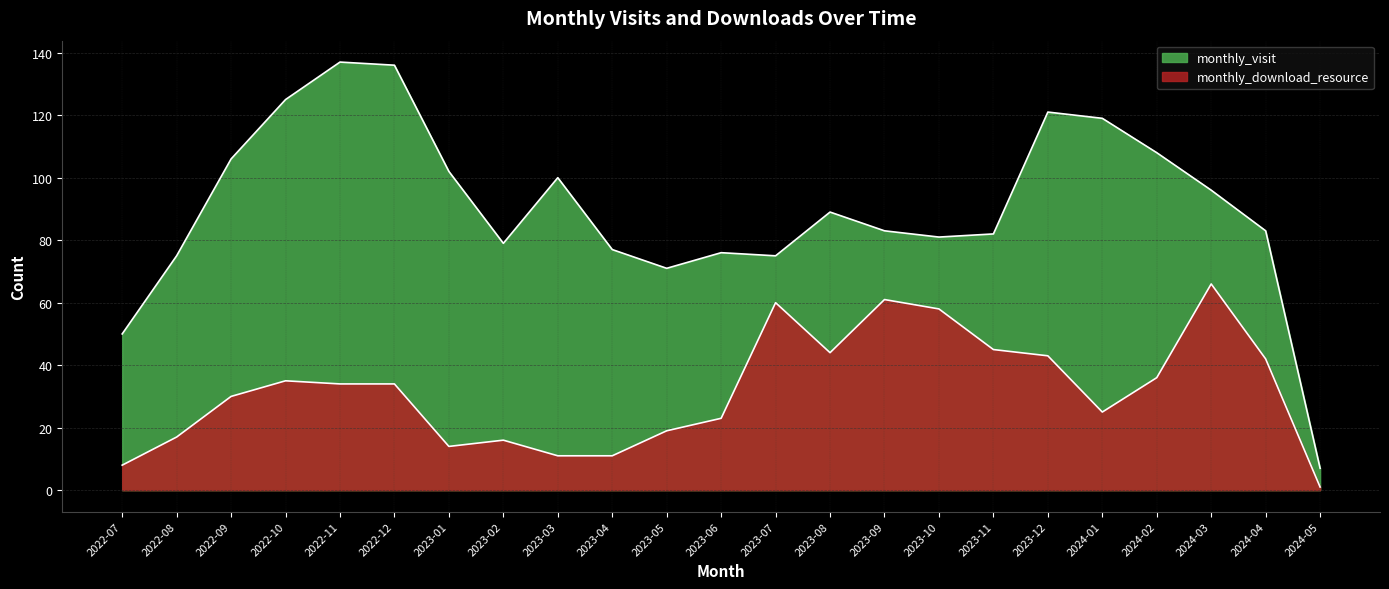

The monthly_visit series shows 79 at 2023-02. True or false?

True